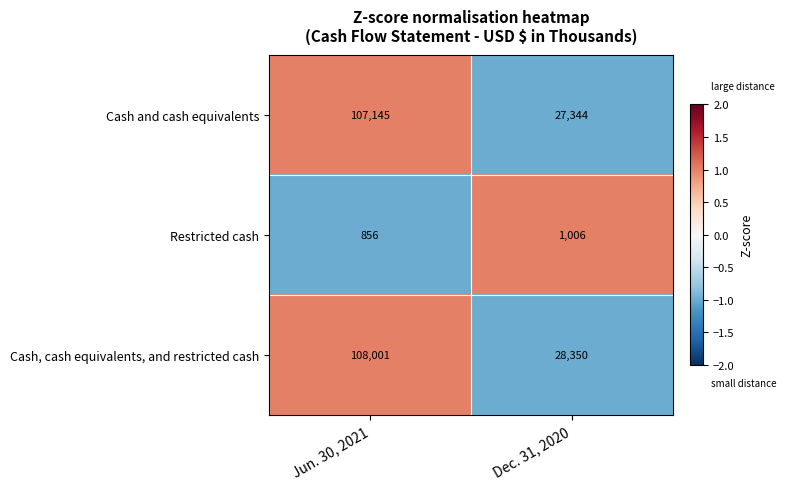

What is the greatest value displayed?

108001